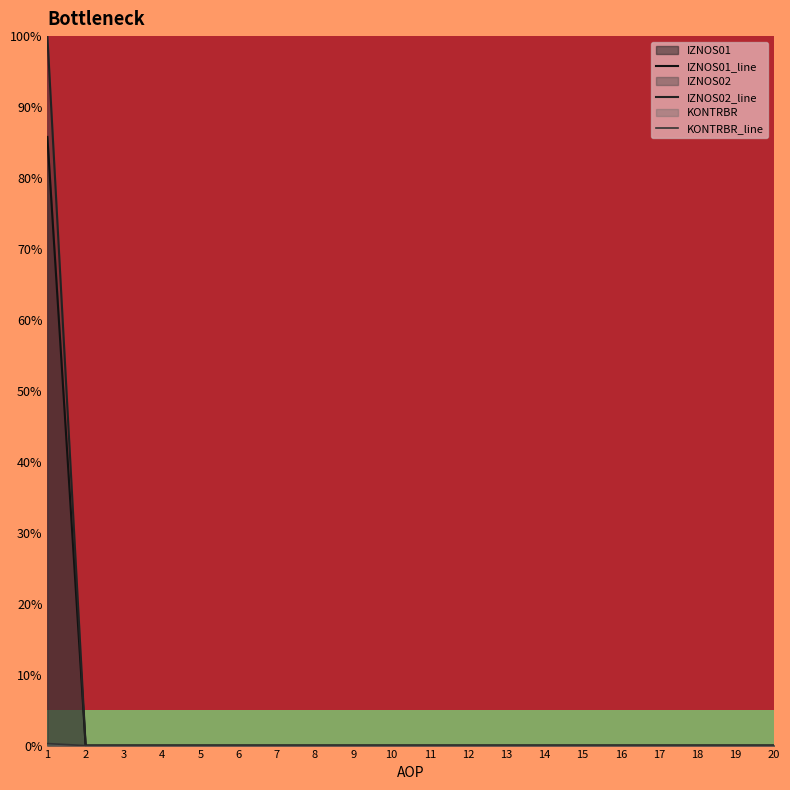

What is the sum of all IZNOS02 values?

100.0